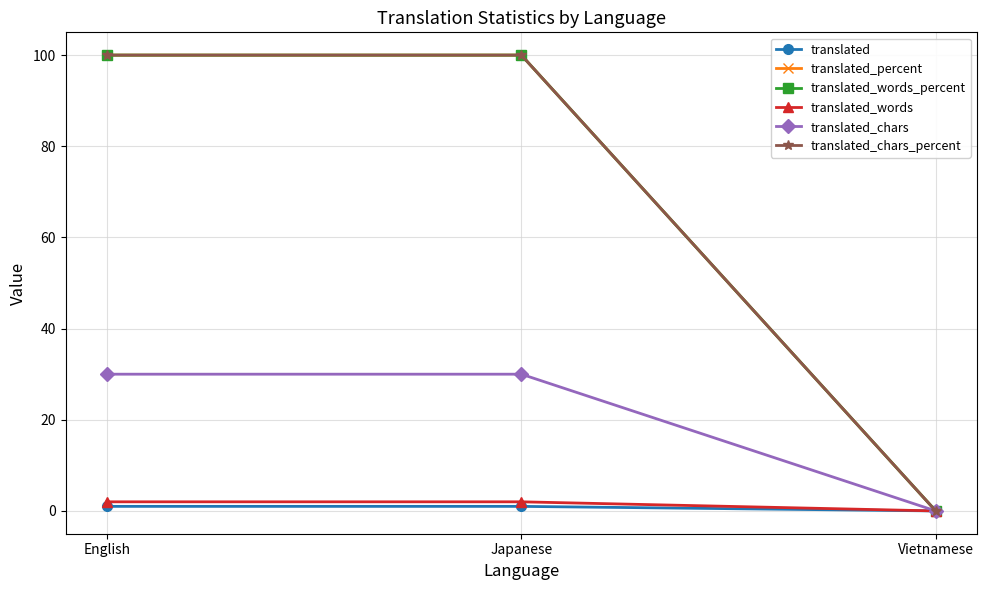

What is the maximum value for translated_words?

2